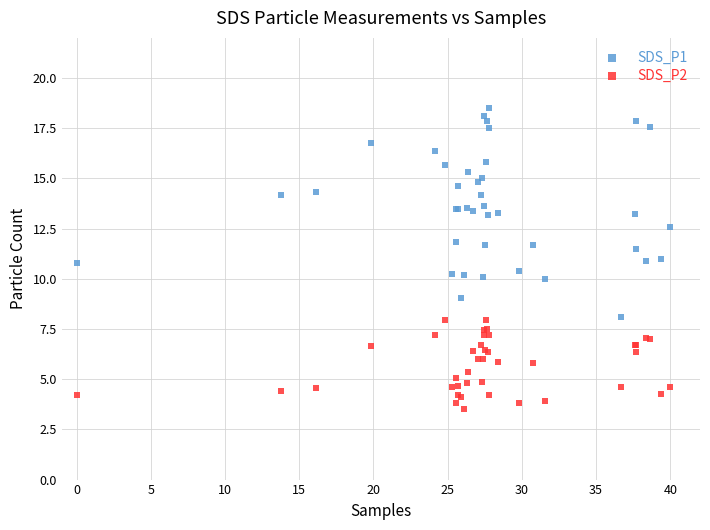

Which series contains the highest Y value?

SDS_P1